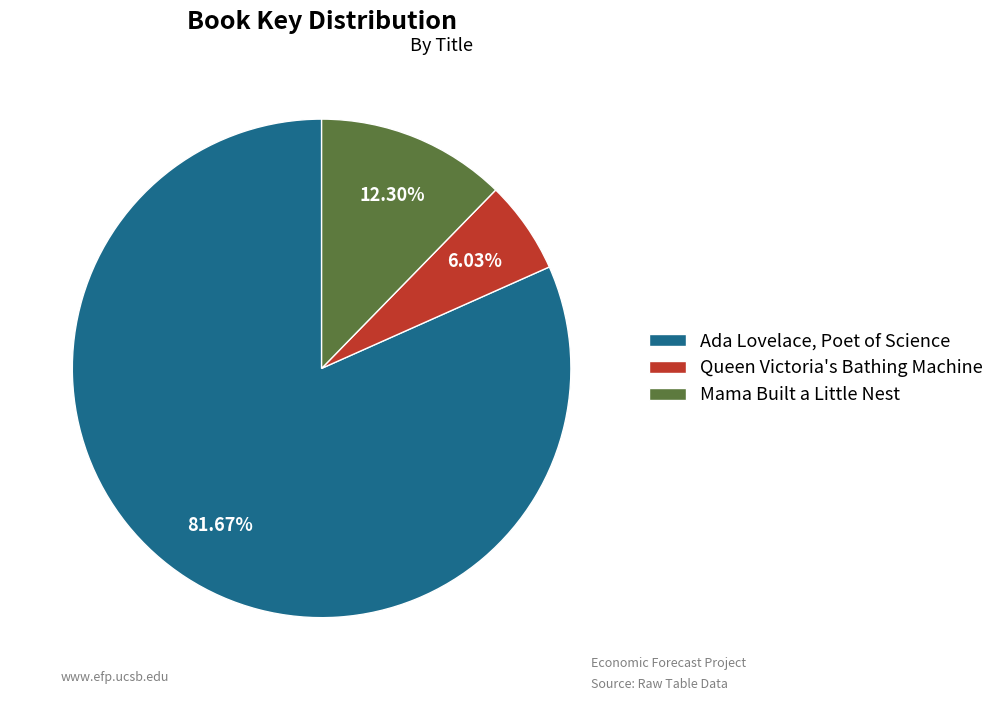

To the nearest percent, what percentage of the pie is Mama Built a Little Nest?

12%